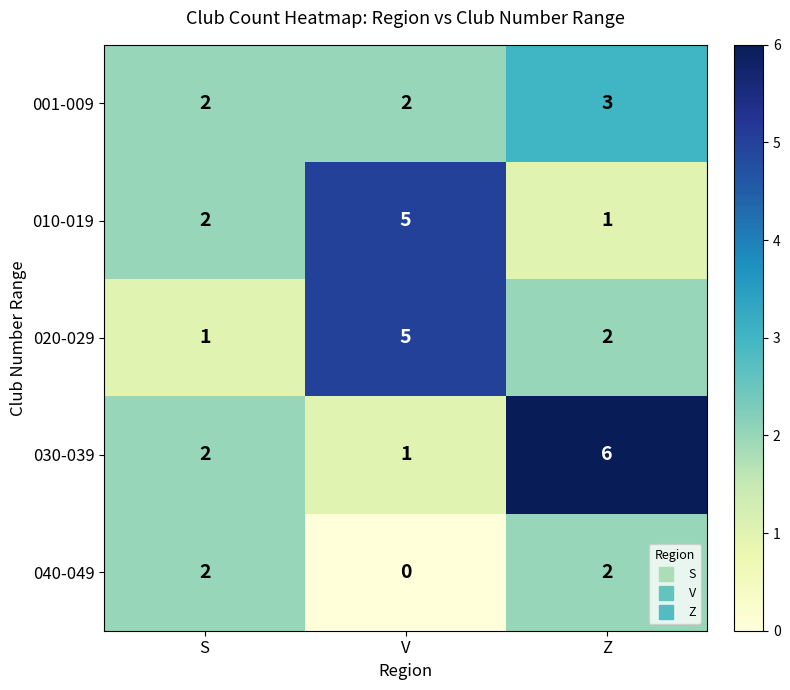

Which series has the largest total across all categories?

030-039